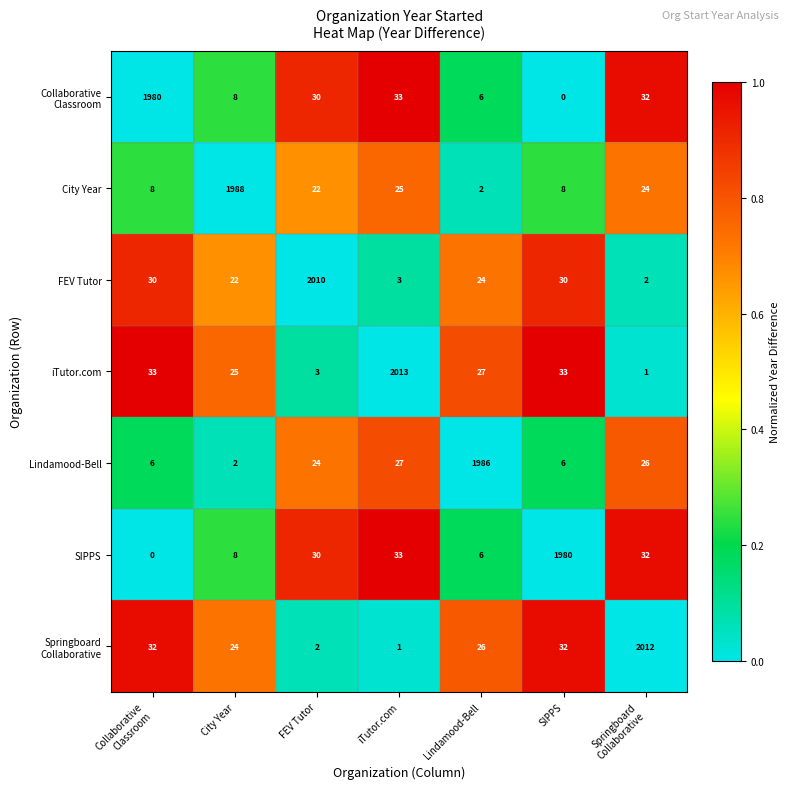

Which category has the highest value in the iTutor.com series?

iTutor.com